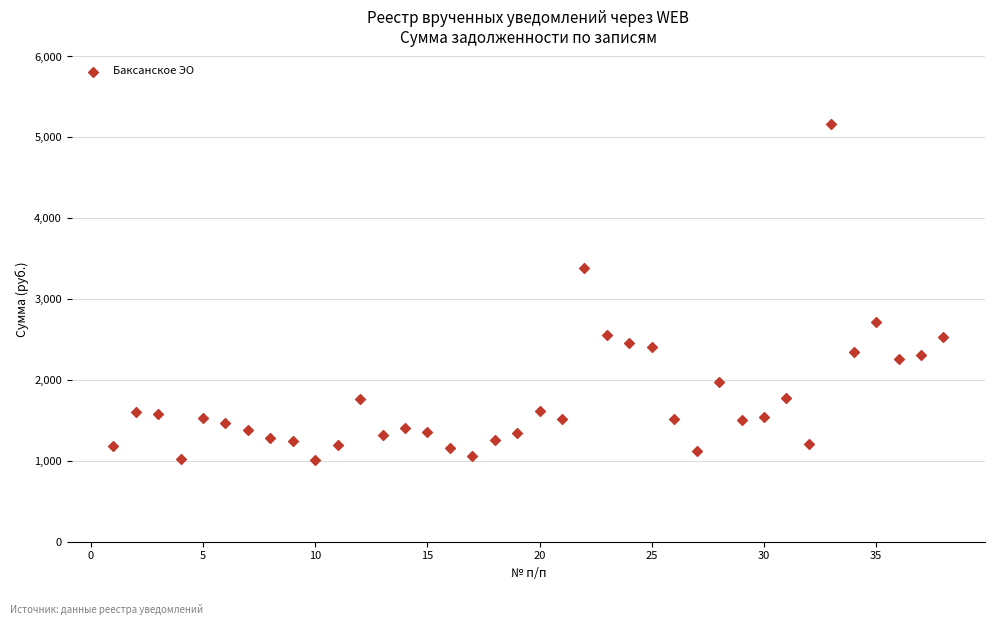

What is the range of X values (max minus min)?

37.0